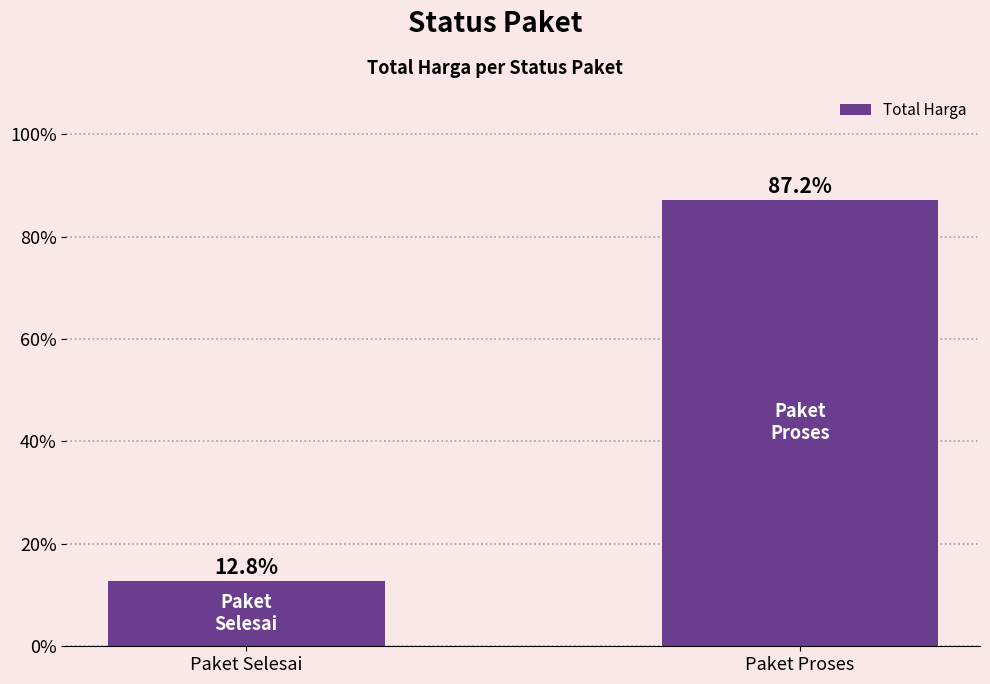

Rank the categories by value from highest to lowest.

Paket Proses, Paket Selesai